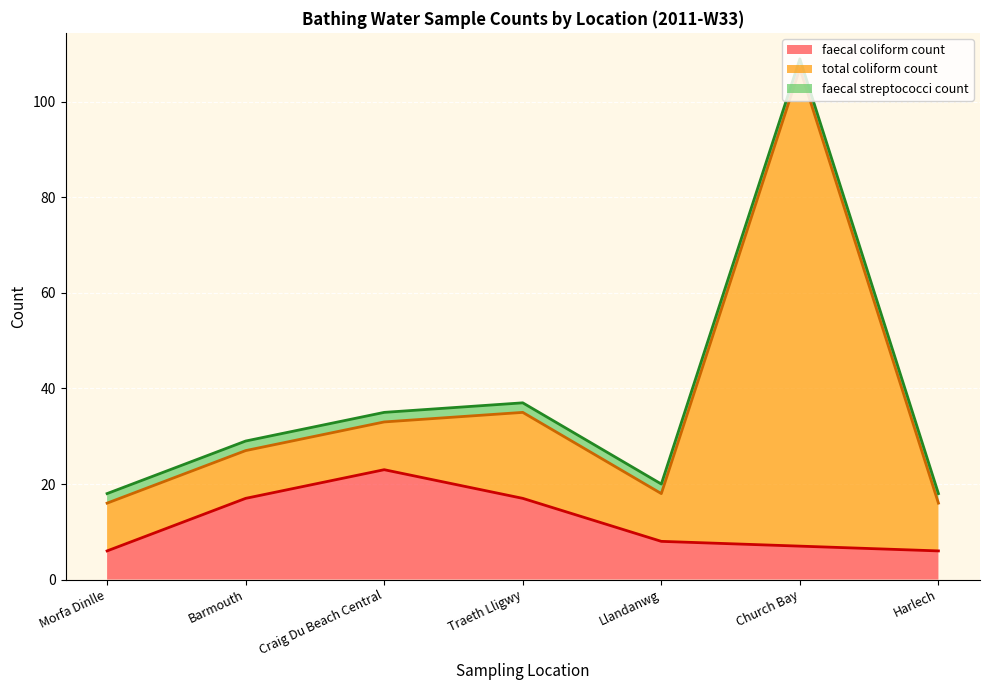

At which category does the chart reach its minimum across all series?

Morfa Dinlle